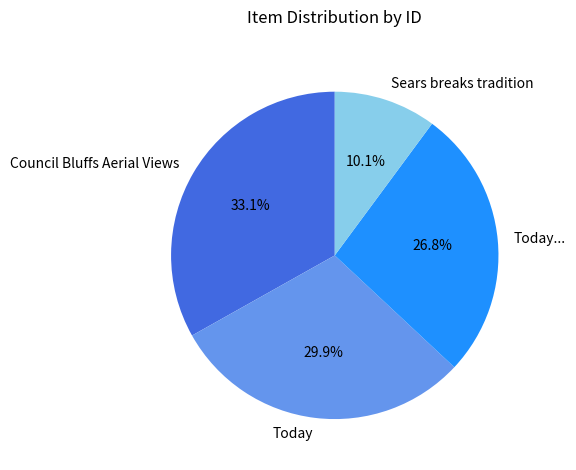

How many slices are in this pie chart?

4